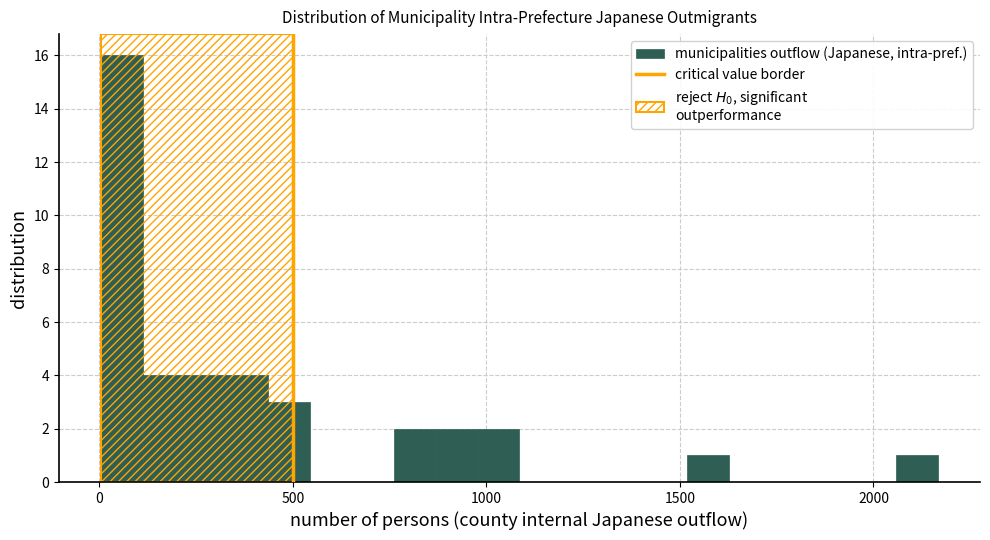

Read against the x-axis, roughly where is the centre of the tallest bar?

50